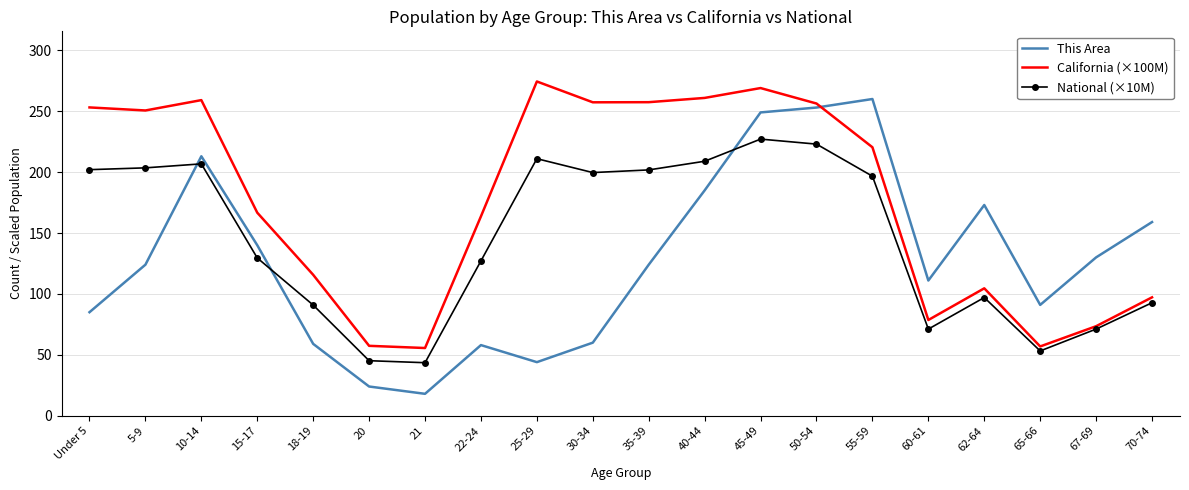

Which series changed the most between 22-24 and 35-39?

California (×100M)